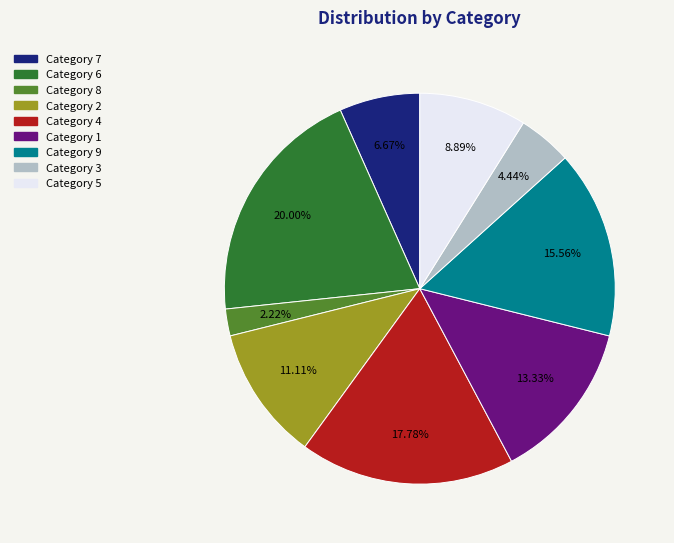

What is the ratio of the value at Category 9 to the value at Category 7?

2.3